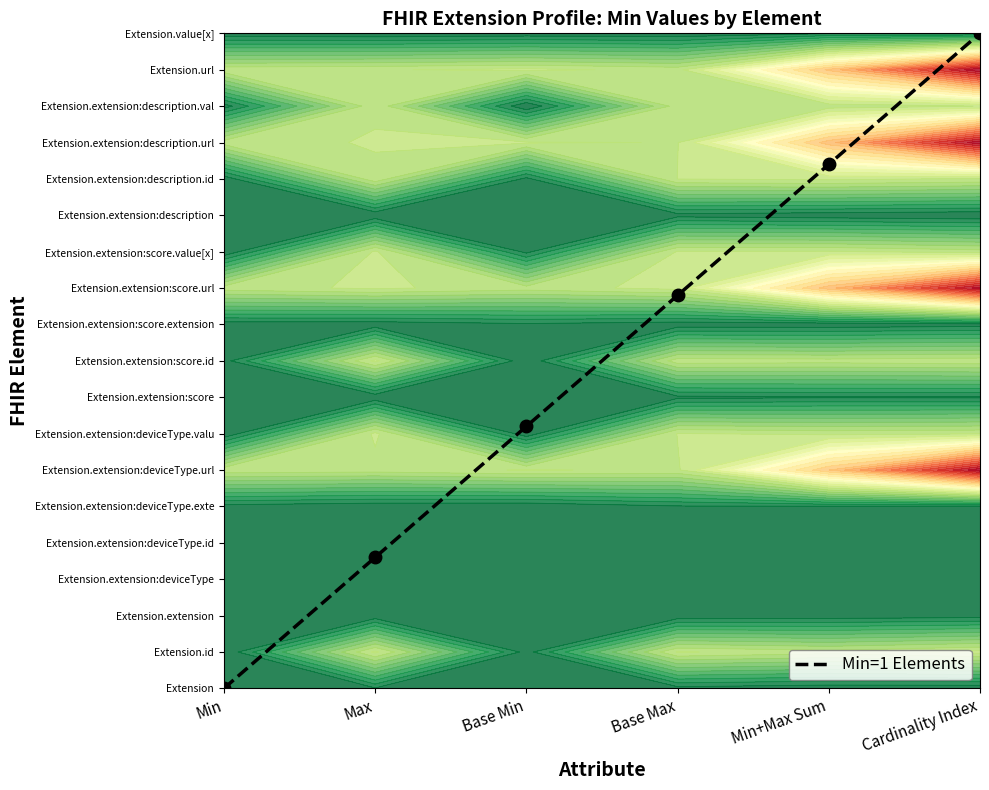

Read the value at Base Min.

7.2